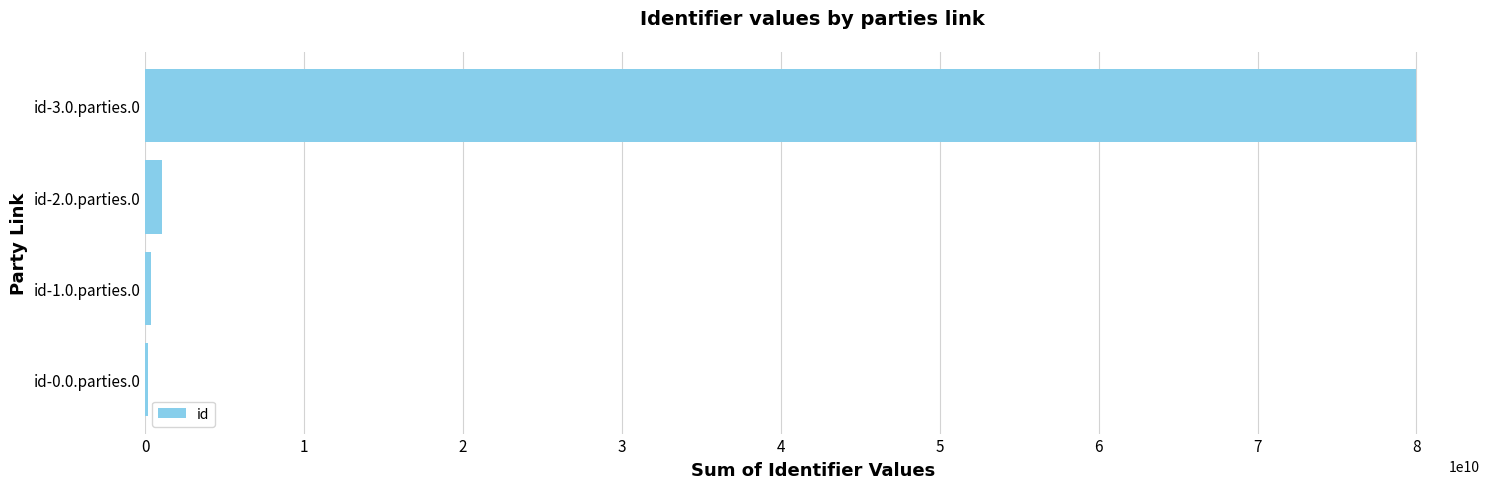

The value at id-3.0.parties.0 is 80001052910. True or false?

True